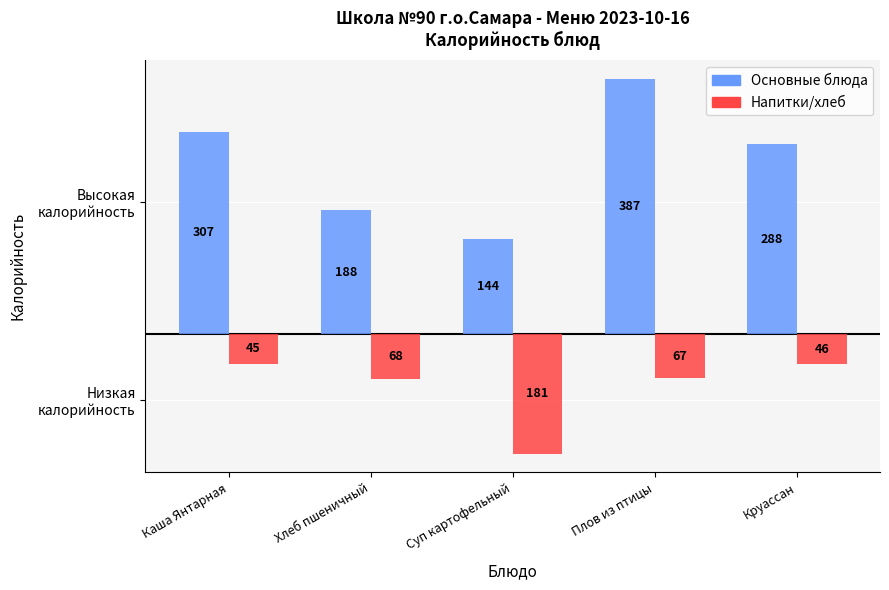

Reading left to right, list all the values displayed in this chart.

Основные блюда: 307	188	144	387	288
Напитки/хлеб: -45	-68	-181	-67	-46